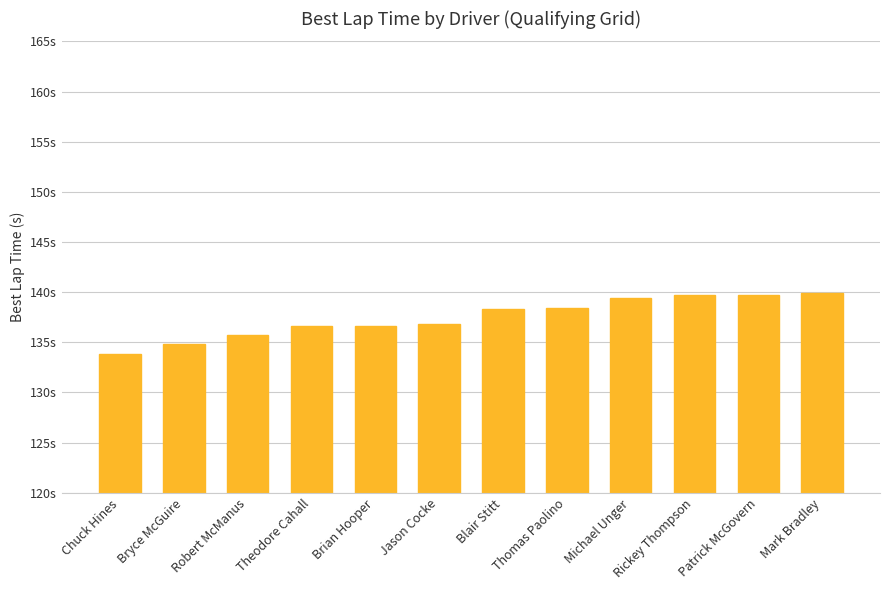

What is the average value?

137.5